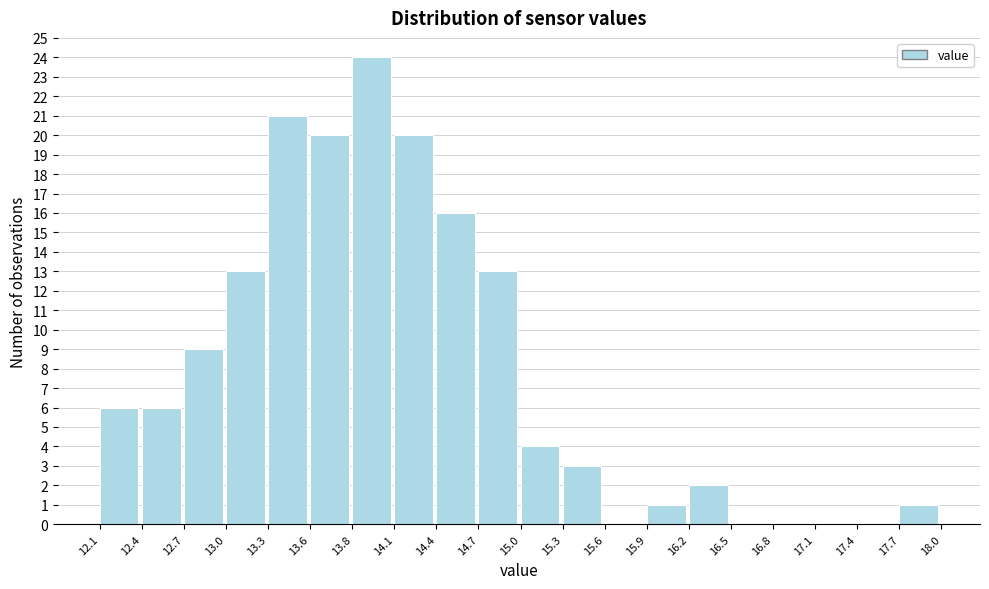

Over which range of the x-axis is the bar tallest?

13.8 to 14.1